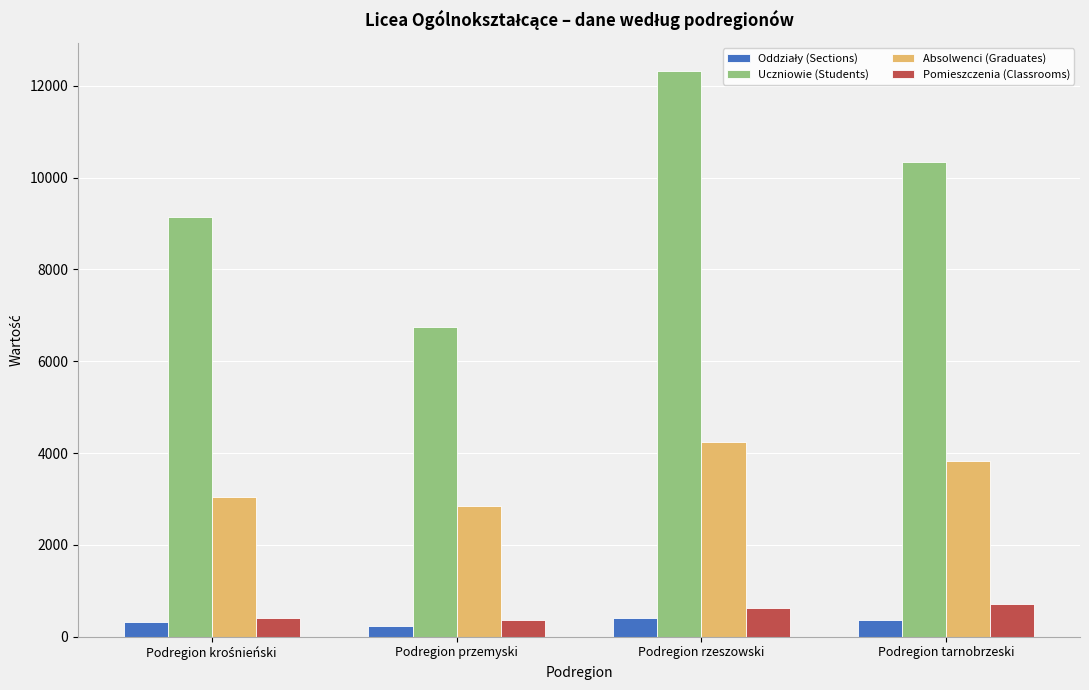

Which series has the largest range (max minus min)?

Uczniowie (Students)